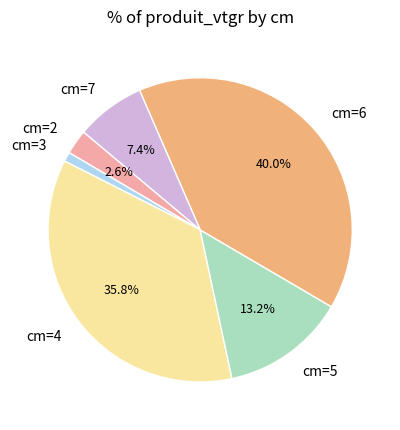

What is the total percentage of cm=6 and cm=5?

53.2%